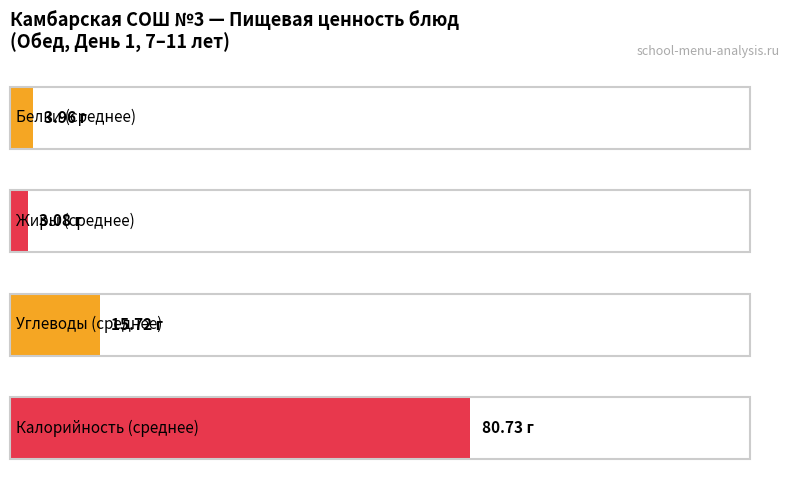

The Углеводы series shows 5.6 at Суп картофельный с бобовыми. True or false?

False